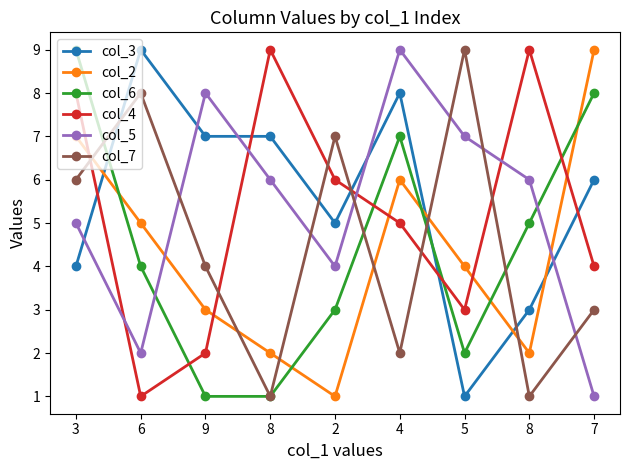

Is this an area chart (filled region under the line)?

No